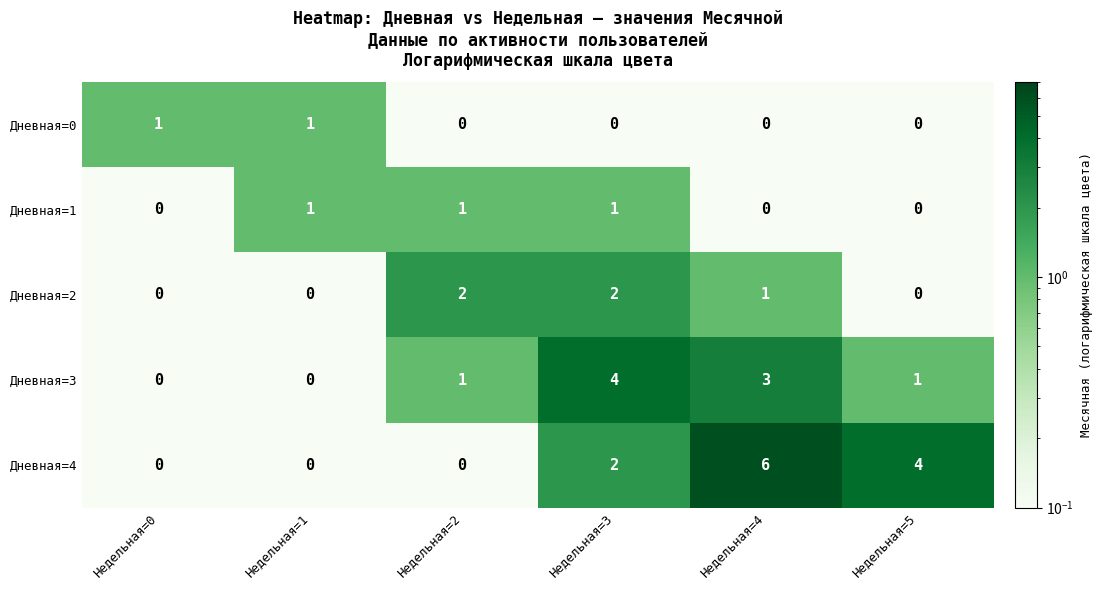

What is the greatest value displayed?

6